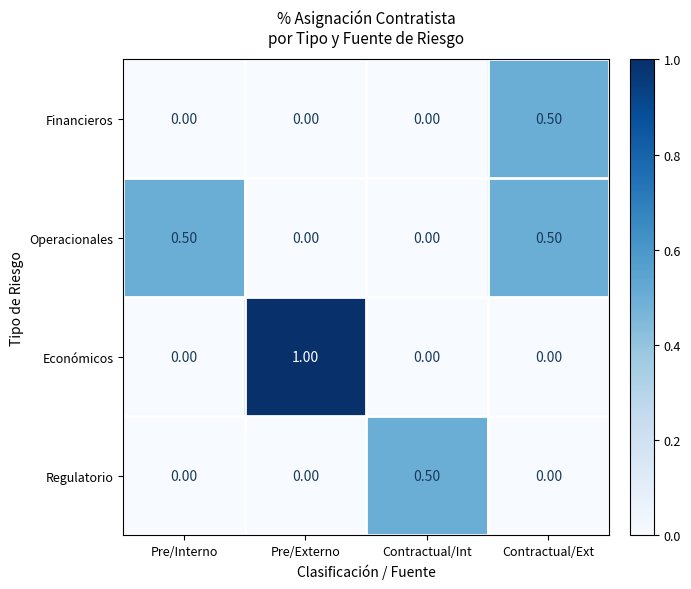

Which category has the highest value in the Económicos series?

Pre/Externo